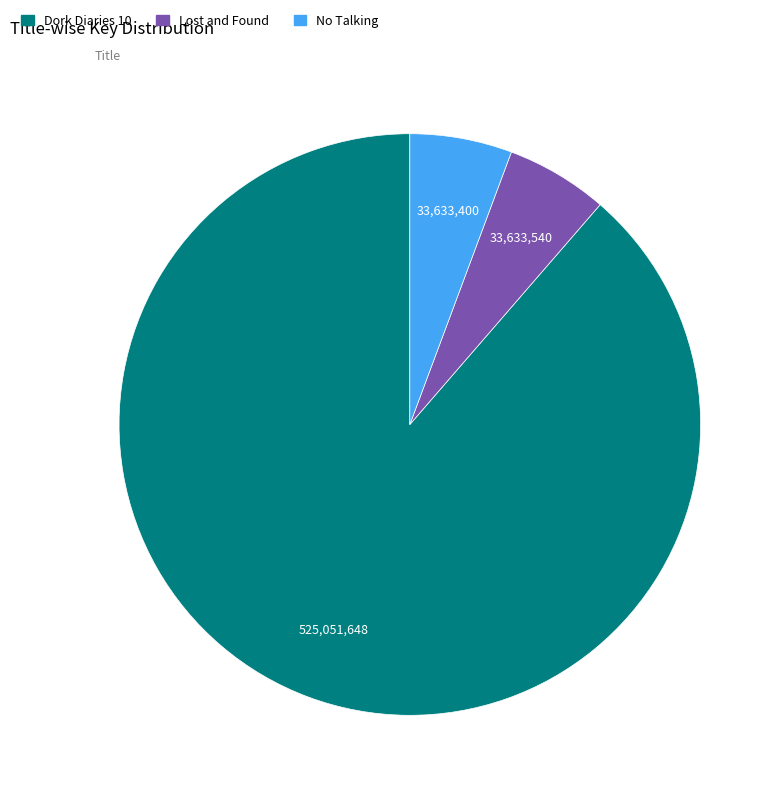

Count the number of slices in the pie.

3